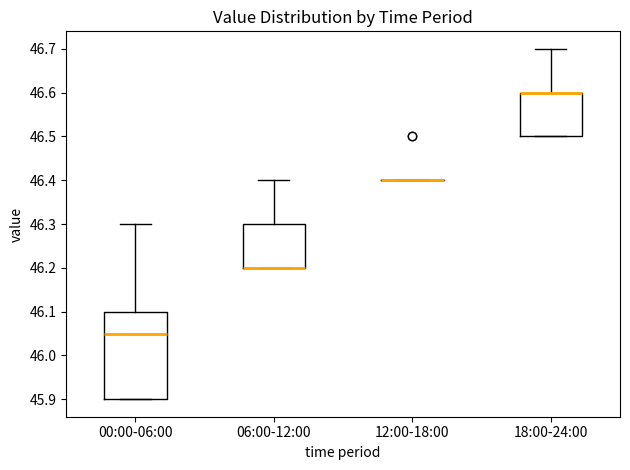

Where does the upper whisker of the box for 18:00-24:00 end on the y-axis? The values are not printed on the chart, so give them approximately, as read against the axis.

46.70